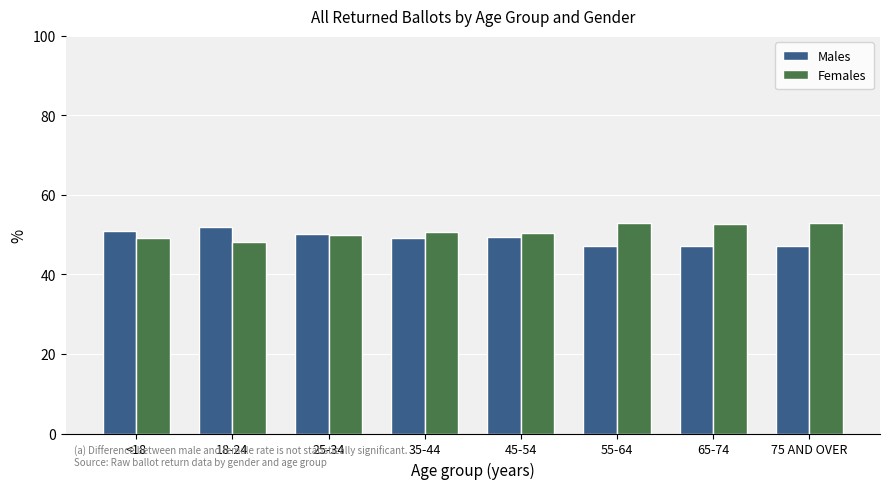

List the series in order of their overall mean, highest first.

Females, Males